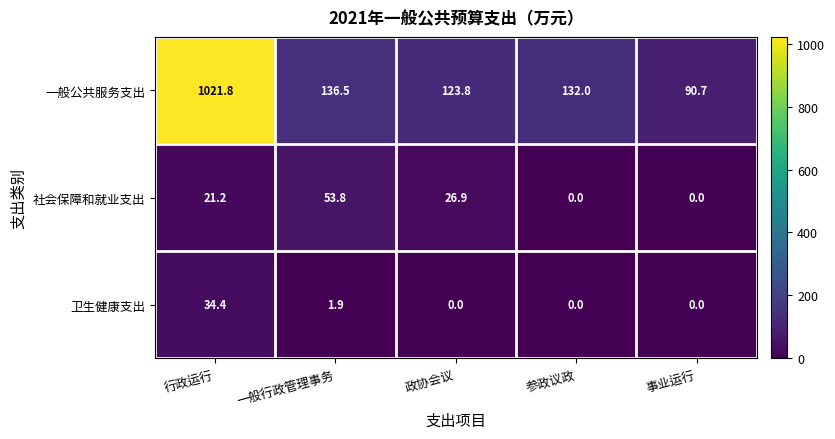

What is the difference between the 一般公共服务支出 values at 一般行政管理事务 and 事业运行?

45.8